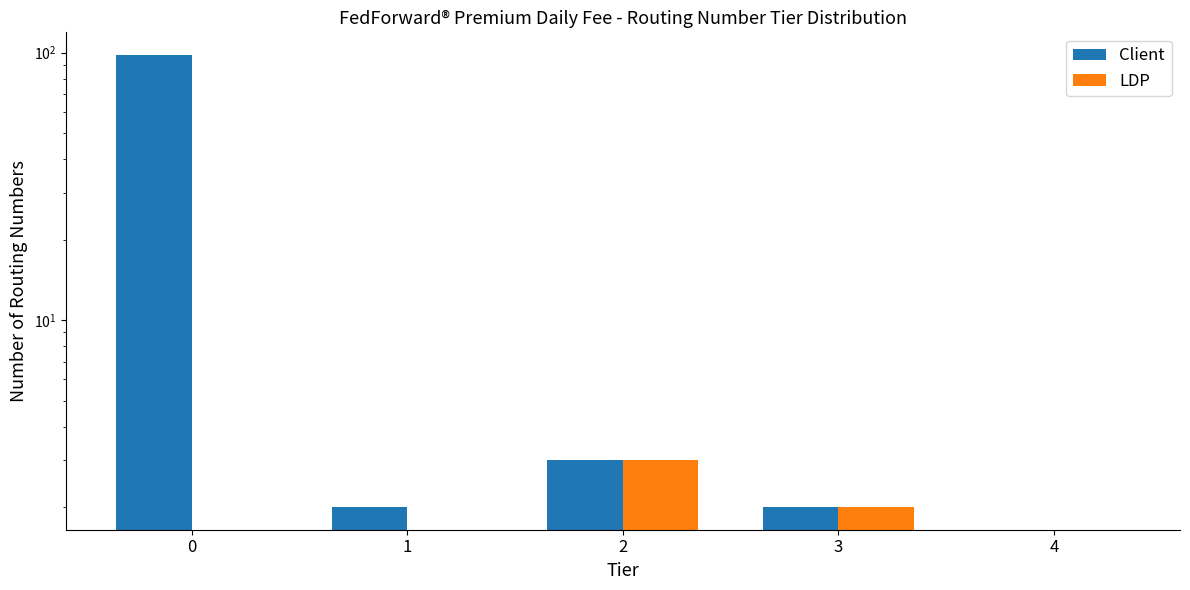

Rank the series by their average value, from lowest to highest.

LDP, Client